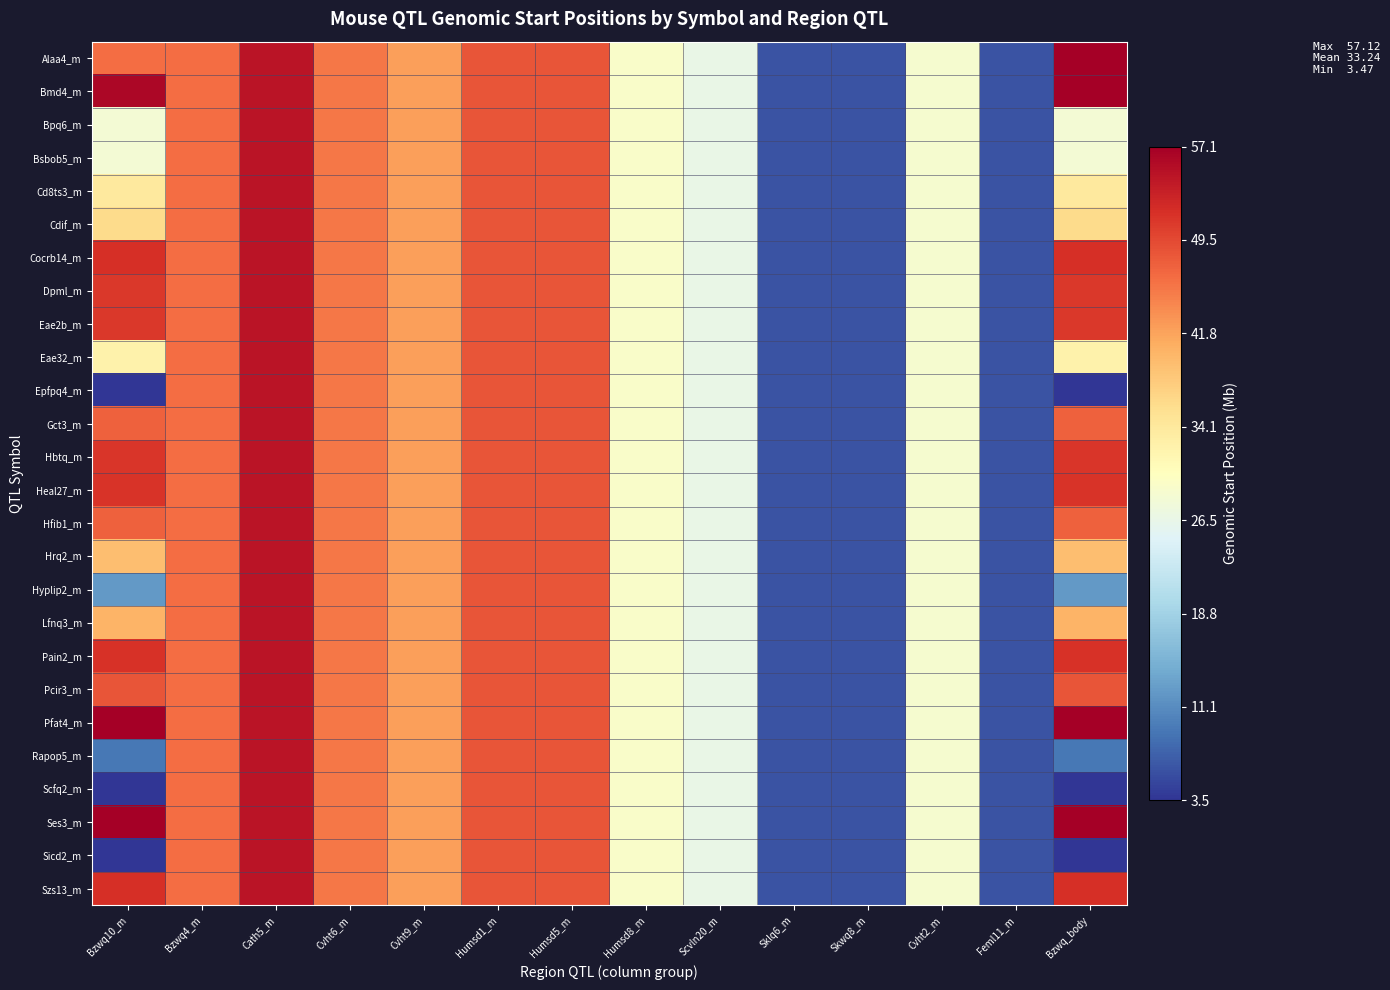

Reading right to left, what are all the values shown in this chart?

Alaa4_m: Bzwq_body=57.1	Feml11_m=6.1	Cvht2_m=28.8	Skwq8_m=6.1	Sklq6_m=6.1	Scvln20_m=26.6	Humsd8_m=29.3	Humsd5_m=48.4	Humsd1_m=48.4	Cvht9_m=42.2	Cvht6_m=45.6	Cath5_m=54.8	Bzwq4_m=46.4	Bzwq10_m=46.4
Bmd4_m: Bzwq_body=57.1	Feml11_m=6.1	Cvht2_m=28.8	Skwq8_m=6.1	Sklq6_m=6.1	Scvln20_m=26.6	Humsd8_m=29.3	Humsd5_m=48.4	Humsd1_m=48.4	Cvht9_m=42.2	Cvht6_m=45.6	Cath5_m=54.8	Bzwq4_m=46.4	Bzwq10_m=56.2
Bpq6_m: Bzwq_body=28.3	Feml11_m=6.1	Cvht2_m=28.8	Skwq8_m=6.1	Sklq6_m=6.1	Scvln20_m=26.6	Humsd8_m=29.3	Humsd5_m=48.4	Humsd1_m=48.4	Cvht9_m=42.2	Cvht6_m=45.6	Cath5_m=54.8	Bzwq4_m=46.4	Bzwq10_m=28.3
Bsbob5_m: Bzwq_body=28.3	Feml11_m=6.1	Cvht2_m=28.8	Skwq8_m=6.1	Sklq6_m=6.1	Scvln20_m=26.6	Humsd8_m=29.3	Humsd5_m=48.4	Humsd1_m=48.4	Cvht9_m=42.2	Cvht6_m=45.6	Cath5_m=54.8	Bzwq4_m=46.4	Bzwq10_m=28.3
Cd8ts3_m: Bzwq_body=34.0	Feml11_m=6.1	Cvht2_m=28.8	Skwq8_m=6.1	Sklq6_m=6.1	Scvln20_m=26.6	Humsd8_m=29.3	Humsd5_m=48.4	Humsd1_m=48.4	Cvht9_m=42.2	Cvht6_m=45.6	Cath5_m=54.8	Bzwq4_m=46.4	Bzwq10_m=34.0
Cdif_m: Bzwq_body=36.0	Feml11_m=6.1	Cvht2_m=28.8	Skwq8_m=6.1	Sklq6_m=6.1	Scvln20_m=26.6	Humsd8_m=29.3	Humsd5_m=48.4	Humsd1_m=48.4	Cvht9_m=42.2	Cvht6_m=45.6	Cath5_m=54.8	Bzwq4_m=46.4	Bzwq10_m=36.0
Cocrb14_m: Bzwq_body=51.8	Feml11_m=6.1	Cvht2_m=28.8	Skwq8_m=6.1	Sklq6_m=6.1	Scvln20_m=26.6	Humsd8_m=29.3	Humsd5_m=48.4	Humsd1_m=48.4	Cvht9_m=42.2	Cvht6_m=45.6	Cath5_m=54.8	Bzwq4_m=46.4	Bzwq10_m=51.8
Dpml_m: Bzwq_body=51.0	Feml11_m=6.1	Cvht2_m=28.8	Skwq8_m=6.1	Sklq6_m=6.1	Scvln20_m=26.6	Humsd8_m=29.3	Humsd5_m=48.4	Humsd1_m=48.4	Cvht9_m=42.2	Cvht6_m=45.6	Cath5_m=54.8	Bzwq4_m=46.4	Bzwq10_m=51.0
Eae2b_m: Bzwq_body=51.0	Feml11_m=6.1	Cvht2_m=28.8	Skwq8_m=6.1	Sklq6_m=6.1	Scvln20_m=26.6	Humsd8_m=29.3	Humsd5_m=48.4	Humsd1_m=48.4	Cvht9_m=42.2	Cvht6_m=45.6	Cath5_m=54.8	Bzwq4_m=46.4	Bzwq10_m=51.0
Eae32_m: Bzwq_body=32.6	Feml11_m=6.1	Cvht2_m=28.8	Skwq8_m=6.1	Sklq6_m=6.1	Scvln20_m=26.6	Humsd8_m=29.3	Humsd5_m=48.4	Humsd1_m=48.4	Cvht9_m=42.2	Cvht6_m=45.6	Cath5_m=54.8	Bzwq4_m=46.4	Bzwq10_m=32.6
Epfpq4_m: Bzwq_body=3.5	Feml11_m=6.1	Cvht2_m=28.8	Skwq8_m=6.1	Sklq6_m=6.1	Scvln20_m=26.6	Humsd8_m=29.3	Humsd5_m=48.4	Humsd1_m=48.4	Cvht9_m=42.2	Cvht6_m=45.6	Cath5_m=54.8	Bzwq4_m=46.4	Bzwq10_m=3.5
Gct3_m: Bzwq_body=47.4	Feml11_m=6.1	Cvht2_m=28.8	Skwq8_m=6.1	Sklq6_m=6.1	Scvln20_m=26.6	Humsd8_m=29.3	Humsd5_m=48.4	Humsd1_m=48.4	Cvht9_m=42.2	Cvht6_m=45.6	Cath5_m=54.8	Bzwq4_m=46.4	Bzwq10_m=47.4
Hbtq_m: Bzwq_body=51.2	Feml11_m=6.1	Cvht2_m=28.8	Skwq8_m=6.1	Sklq6_m=6.1	Scvln20_m=26.6	Humsd8_m=29.3	Humsd5_m=48.4	Humsd1_m=48.4	Cvht9_m=42.2	Cvht6_m=45.6	Cath5_m=54.8	Bzwq4_m=46.4	Bzwq10_m=51.2
Heal27_m: Bzwq_body=51.4	Feml11_m=6.1	Cvht2_m=28.8	Skwq8_m=6.1	Sklq6_m=6.1	Scvln20_m=26.6	Humsd8_m=29.3	Humsd5_m=48.4	Humsd1_m=48.4	Cvht9_m=42.2	Cvht6_m=45.6	Cath5_m=54.8	Bzwq4_m=46.4	Bzwq10_m=51.4
Hfib1_m: Bzwq_body=47.3	Feml11_m=6.1	Cvht2_m=28.8	Skwq8_m=6.1	Sklq6_m=6.1	Scvln20_m=26.6	Humsd8_m=29.3	Humsd5_m=48.4	Humsd1_m=48.4	Cvht9_m=42.2	Cvht6_m=45.6	Cath5_m=54.8	Bzwq4_m=46.4	Bzwq10_m=47.3
Hrq2_m: Bzwq_body=39.1	Feml11_m=6.1	Cvht2_m=28.8	Skwq8_m=6.1	Sklq6_m=6.1	Scvln20_m=26.6	Humsd8_m=29.3	Humsd5_m=48.4	Humsd1_m=48.4	Cvht9_m=42.2	Cvht6_m=45.6	Cath5_m=54.8	Bzwq4_m=46.4	Bzwq10_m=39.1
Hyplip2_m: Bzwq_body=12.4	Feml11_m=6.1	Cvht2_m=28.8	Skwq8_m=6.1	Sklq6_m=6.1	Scvln20_m=26.6	Humsd8_m=29.3	Humsd5_m=48.4	Humsd1_m=48.4	Cvht9_m=42.2	Cvht6_m=45.6	Cath5_m=54.8	Bzwq4_m=46.4	Bzwq10_m=12.4
Lfnq3_m: Bzwq_body=40.2	Feml11_m=6.1	Cvht2_m=28.8	Skwq8_m=6.1	Sklq6_m=6.1	Scvln20_m=26.6	Humsd8_m=29.3	Humsd5_m=48.4	Humsd1_m=48.4	Cvht9_m=42.2	Cvht6_m=45.6	Cath5_m=54.8	Bzwq4_m=46.4	Bzwq10_m=40.2
Pain2_m: Bzwq_body=51.6	Feml11_m=6.1	Cvht2_m=28.8	Skwq8_m=6.1	Sklq6_m=6.1	Scvln20_m=26.6	Humsd8_m=29.3	Humsd5_m=48.4	Humsd1_m=48.4	Cvht9_m=42.2	Cvht6_m=45.6	Cath5_m=54.8	Bzwq4_m=46.4	Bzwq10_m=51.6
Pcir3_m: Bzwq_body=48.5	Feml11_m=6.1	Cvht2_m=28.8	Skwq8_m=6.1	Sklq6_m=6.1	Scvln20_m=26.6	Humsd8_m=29.3	Humsd5_m=48.4	Humsd1_m=48.4	Cvht9_m=42.2	Cvht6_m=45.6	Cath5_m=54.8	Bzwq4_m=46.4	Bzwq10_m=48.5
Pfat4_m: Bzwq_body=57.1	Feml11_m=6.1	Cvht2_m=28.8	Skwq8_m=6.1	Sklq6_m=6.1	Scvln20_m=26.6	Humsd8_m=29.3	Humsd5_m=48.4	Humsd1_m=48.4	Cvht9_m=42.2	Cvht6_m=45.6	Cath5_m=54.8	Bzwq4_m=46.4	Bzwq10_m=57.1
Rapop5_m: Bzwq_body=9.3	Feml11_m=6.1	Cvht2_m=28.8	Skwq8_m=6.1	Sklq6_m=6.1	Scvln20_m=26.6	Humsd8_m=29.3	Humsd5_m=48.4	Humsd1_m=48.4	Cvht9_m=42.2	Cvht6_m=45.6	Cath5_m=54.8	Bzwq4_m=46.4	Bzwq10_m=9.3
Scfq2_m: Bzwq_body=3.5	Feml11_m=6.1	Cvht2_m=28.8	Skwq8_m=6.1	Sklq6_m=6.1	Scvln20_m=26.6	Humsd8_m=29.3	Humsd5_m=48.4	Humsd1_m=48.4	Cvht9_m=42.2	Cvht6_m=45.6	Cath5_m=54.8	Bzwq4_m=46.4	Bzwq10_m=3.5
Ses3_m: Bzwq_body=57.1	Feml11_m=6.1	Cvht2_m=28.8	Skwq8_m=6.1	Sklq6_m=6.1	Scvln20_m=26.6	Humsd8_m=29.3	Humsd5_m=48.4	Humsd1_m=48.4	Cvht9_m=42.2	Cvht6_m=45.6	Cath5_m=54.8	Bzwq4_m=46.4	Bzwq10_m=57.1
Sicd2_m: Bzwq_body=3.5	Feml11_m=6.1	Cvht2_m=28.8	Skwq8_m=6.1	Sklq6_m=6.1	Scvln20_m=26.6	Humsd8_m=29.3	Humsd5_m=48.4	Humsd1_m=48.4	Cvht9_m=42.2	Cvht6_m=45.6	Cath5_m=54.8	Bzwq4_m=46.4	Bzwq10_m=3.5
Szs13_m: Bzwq_body=51.7	Feml11_m=6.1	Cvht2_m=28.8	Skwq8_m=6.1	Sklq6_m=6.1	Scvln20_m=26.6	Humsd8_m=29.3	Humsd5_m=48.4	Humsd1_m=48.4	Cvht9_m=42.2	Cvht6_m=45.6	Cath5_m=54.8	Bzwq4_m=46.4	Bzwq10_m=51.7